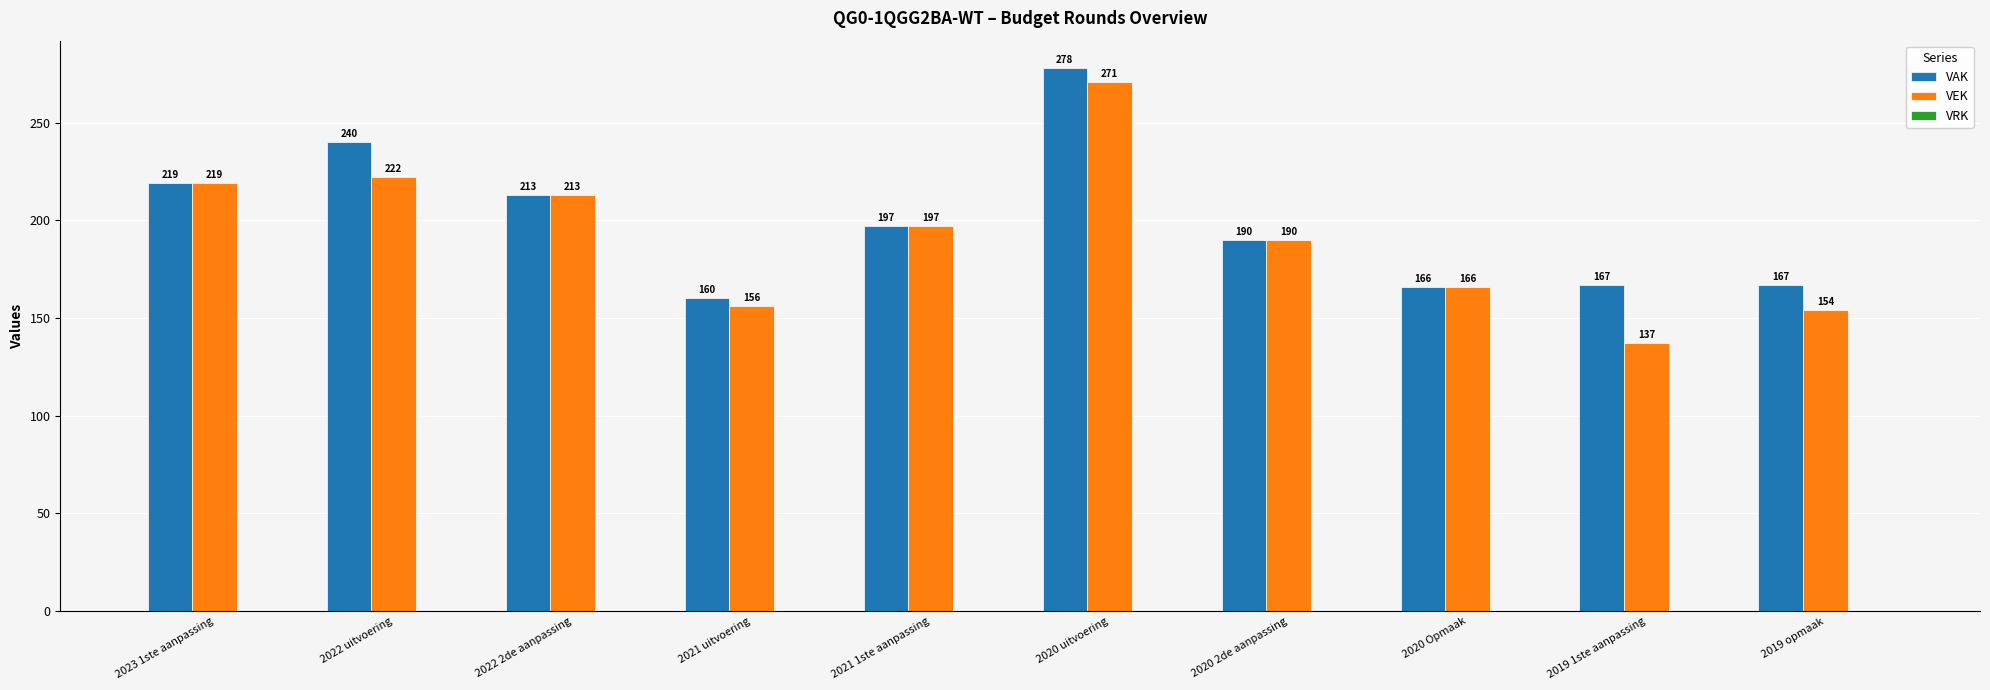

Is it true that VAK equals 91 at 2022 2de aanpassing?

False